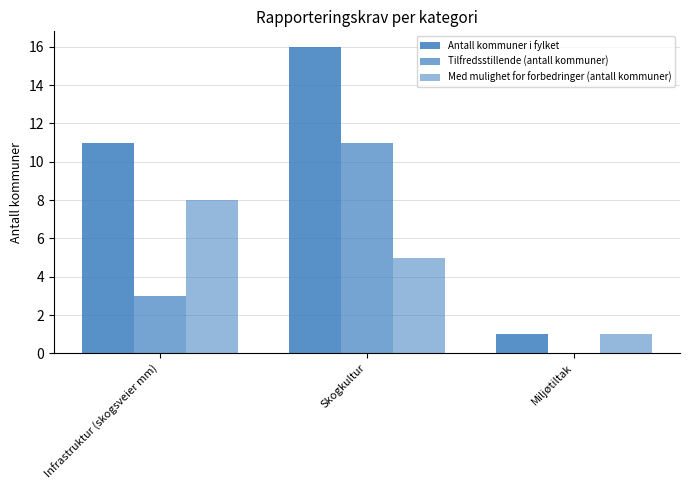

Reading right to left, list all the values displayed in this chart.

Antall kommuner i fylket: 1	16	11
Tilfredsstillende (antall kommuner): 0	11	3
Med mulighet for forbedringer (antall kommuner): 1	5	8